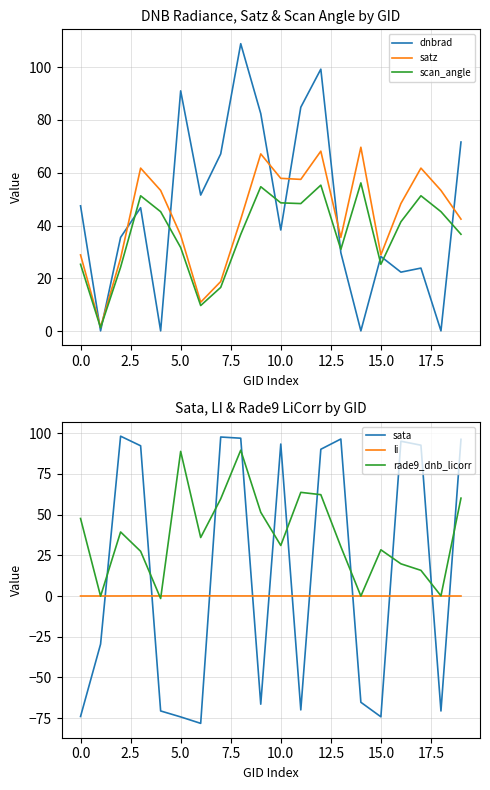

Reading left to right, what are all the values shown in this chart?

dnbrad: 47.5	0.1	35.5	46.8	0.1	91.0	51.6	67.1	108.9	82.4	38.3	84.8	99.2	29.7	0.1	28.3	22.4	23.9	0.1	71.6
satz: 28.9	1.5	27.6	61.8	53.3	36.4	11.0	18.8	42.4	67.1	57.9	57.5	68.2	35.5	69.7	28.9	48.3	61.8	53.3	42.4
scan_angle: 25.3	1.3	24.2	51.3	45.3	31.7	9.7	16.6	36.7	54.7	48.6	48.3	55.3	31.0	56.2	25.3	41.4	51.3	45.3	36.7
sata: -73.9	-29.5	98.1	92.2	-70.5	-74.2	-78.2	97.6	96.8	-66.4	93.2	-69.9	90.0	96.3	-65.2	-74.1	95.0	92.5	-70.6	96.1
li: 0.0	0.0	0.0	0.1	0.0	0.1	0.1	0.1	0.0	0.0	0.0	0.0	0.0	0.0	0.0	0.0	0.0	0.0	0.0	0.0
rade9_dnb_licorr: 47.6	-0.1	39.3	27.4	-1.5	88.7	35.9	59.6	89.5	51.4	31.0	63.6	62.2	30.3	-0.0	28.3	19.7	15.7	0.1	60.0